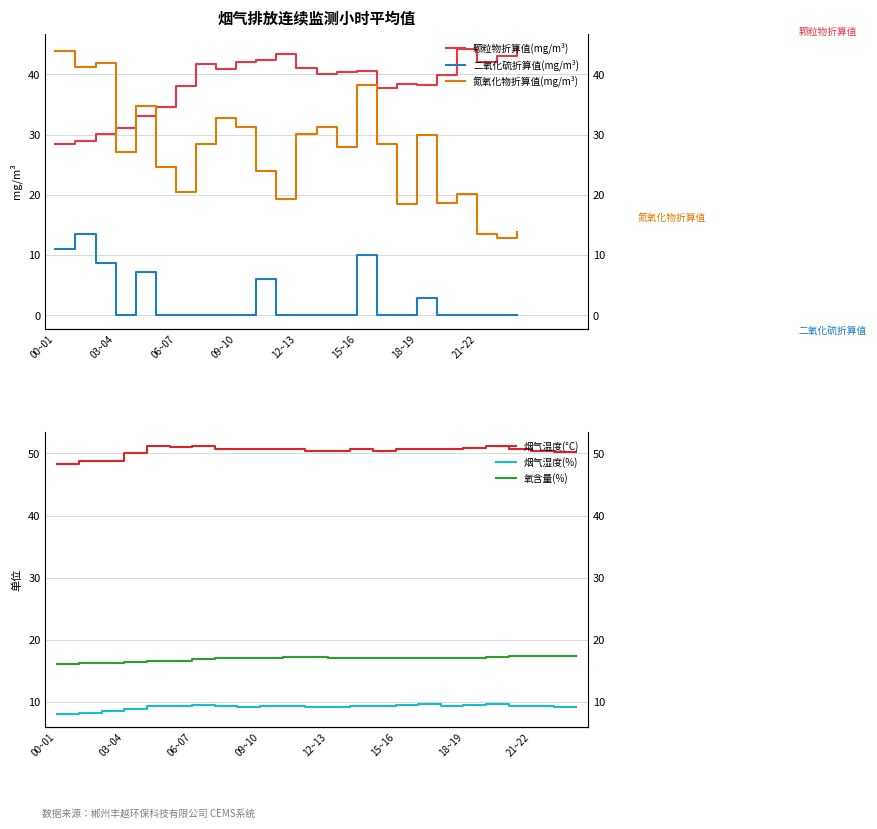

At 14, list the series in order from smallest to largest.

二氧化硫折算值(mg/m³), 烟气湿度(%), 氧含量(%), 氮氧化物折算值(mg/m³), 颗粒物折算值(mg/m³), 烟气温度(°C)